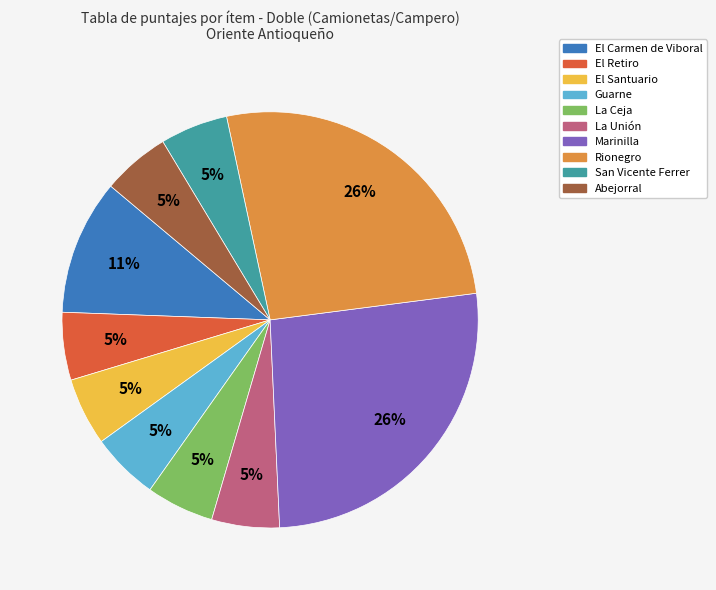

To the nearest percent, what is the combined percentage of San Vicente Ferrer and Rionegro?

32%